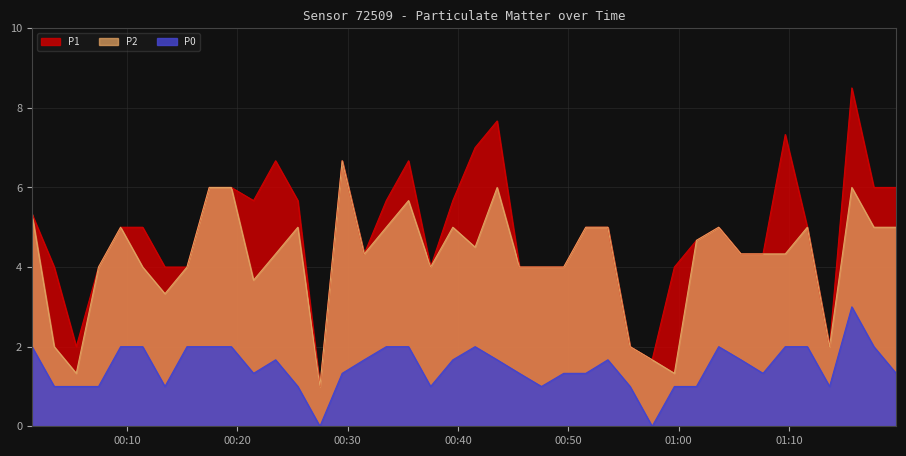

Reading left to right, extract all data points from this chart.

P1: 2023-12-20T00:01:23=5.3	2023-12-20T00:03:24=4.0	2023-12-20T00:05:24=2.0	2023-12-20T00:07:25=4.0	2023-12-20T00:09:25=5.0	2023-12-20T00:11:25=5.0	2023-12-20T00:13:26=4.0	2023-12-20T00:15:26=4.0	2023-12-20T00:17:27=6.0	2023-12-20T00:19:27=6.0	2023-12-20T00:21:28=5.7	2023-12-20T00:23:28=6.7	2023-12-20T00:25:29=5.7	2023-12-20T00:27:29=1.0	2023-12-20T00:29:30=6.7	2023-12-20T00:31:30=4.3	2023-12-20T00:33:30=5.7	2023-12-20T00:35:31=6.7	2023-12-20T00:37:31=4.0	2023-12-20T00:39:32=5.7	2023-12-20T00:41:33=7.0	2023-12-20T00:43:33=7.7	2023-12-20T00:45:34=4.0	2023-12-20T00:47:34=4.0	2023-12-20T00:49:35=4.0	2023-12-20T00:51:35=5.0	2023-12-20T00:53:35=5.0	2023-12-20T00:55:36=2.0	2023-12-20T00:57:36=1.7	2023-12-20T00:59:37=4.0	2023-12-20T01:01:37=4.7	2023-12-20T01:03:38=5.0	2023-12-20T01:05:39=4.3	2023-12-20T01:07:39=4.3	2023-12-20T01:09:40=7.3	2023-12-20T01:11:40=5.0	2023-12-20T01:13:41=2.0	2023-12-20T01:15:42=8.5	2023-12-20T01:17:42=6.0	2023-12-20T01:19:43=6.0
P2: 2023-12-20T00:01:23=5.3	2023-12-20T00:03:24=2.0	2023-12-20T00:05:24=1.3	2023-12-20T00:07:25=4.0	2023-12-20T00:09:25=5.0	2023-12-20T00:11:25=4.0	2023-12-20T00:13:26=3.3	2023-12-20T00:15:26=4.0	2023-12-20T00:17:27=6.0	2023-12-20T00:19:27=6.0	2023-12-20T00:21:28=3.7	2023-12-20T00:23:28=4.3	2023-12-20T00:25:29=5.0	2023-12-20T00:27:29=1.0	2023-12-20T00:29:30=6.7	2023-12-20T00:31:30=4.3	2023-12-20T00:33:30=5.0	2023-12-20T00:35:31=5.7	2023-12-20T00:37:31=4.0	2023-12-20T00:39:32=5.0	2023-12-20T00:41:33=4.5	2023-12-20T00:43:33=6.0	2023-12-20T00:45:34=4.0	2023-12-20T00:47:34=4.0	2023-12-20T00:49:35=4.0	2023-12-20T00:51:35=5.0	2023-12-20T00:53:35=5.0	2023-12-20T00:55:36=2.0	2023-12-20T00:57:36=1.7	2023-12-20T00:59:37=1.3	2023-12-20T01:01:37=4.7	2023-12-20T01:03:38=5.0	2023-12-20T01:05:39=4.3	2023-12-20T01:07:39=4.3	2023-12-20T01:09:40=4.3	2023-12-20T01:11:40=5.0	2023-12-20T01:13:41=2.0	2023-12-20T01:15:42=6.0	2023-12-20T01:17:42=5.0	2023-12-20T01:19:43=5.0
P0: 2023-12-20T00:01:23=2.0	2023-12-20T00:03:24=1.0	2023-12-20T00:05:24=1.0	2023-12-20T00:07:25=1.0	2023-12-20T00:09:25=2.0	2023-12-20T00:11:25=2.0	2023-12-20T00:13:26=1.0	2023-12-20T00:15:26=2.0	2023-12-20T00:17:27=2.0	2023-12-20T00:19:27=2.0	2023-12-20T00:21:28=1.3	2023-12-20T00:23:28=1.7	2023-12-20T00:25:29=1.0	2023-12-20T00:27:29=0.0	2023-12-20T00:29:30=1.3	2023-12-20T00:31:30=1.7	2023-12-20T00:33:30=2.0	2023-12-20T00:35:31=2.0	2023-12-20T00:37:31=1.0	2023-12-20T00:39:32=1.7	2023-12-20T00:41:33=2.0	2023-12-20T00:43:33=1.7	2023-12-20T00:45:34=1.3	2023-12-20T00:47:34=1.0	2023-12-20T00:49:35=1.3	2023-12-20T00:51:35=1.3	2023-12-20T00:53:35=1.7	2023-12-20T00:55:36=1.0	2023-12-20T00:57:36=0.0	2023-12-20T00:59:37=1.0	2023-12-20T01:01:37=1.0	2023-12-20T01:03:38=2.0	2023-12-20T01:05:39=1.7	2023-12-20T01:07:39=1.3	2023-12-20T01:09:40=2.0	2023-12-20T01:11:40=2.0	2023-12-20T01:13:41=1.0	2023-12-20T01:15:42=3.0	2023-12-20T01:17:42=2.0	2023-12-20T01:19:43=1.3